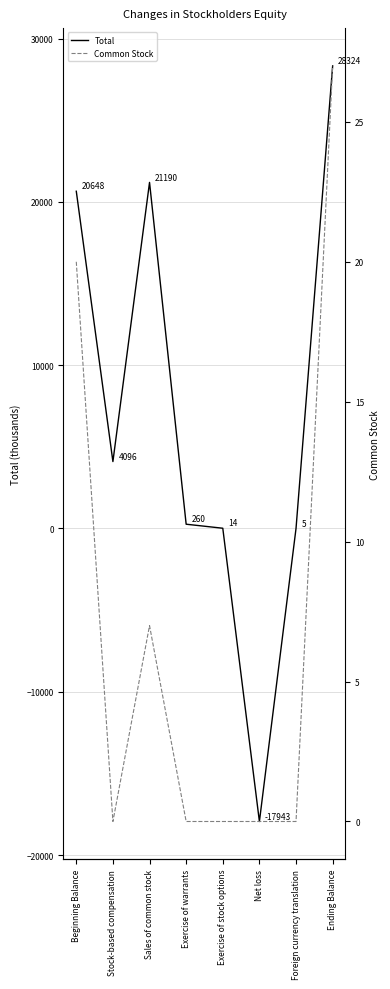

At Beginning Balance, list the series in order from largest to smallest.

Total, Common Stock